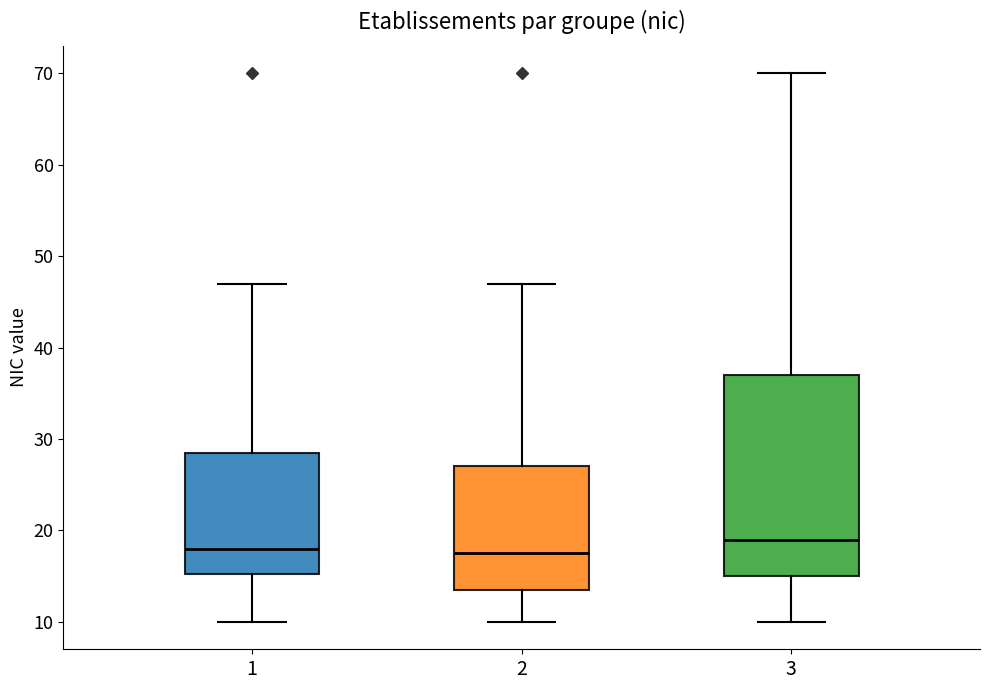

Reading left to right, read every box against the y-axis: the position of its median line, the range the box covers, and the ends of its whiskers. The values are not printed on the chart, so give them approximately, as read against the axis.

1: median 18, box 15 to 29, whiskers 10 to 47
2: median 18, box 14 to 27, whiskers 10 to 47
3: median 19, box 15 to 37, whiskers 10 to 70